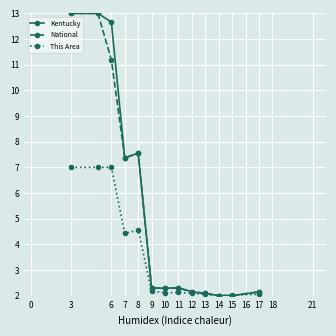

What is the minimum value for Kentucky?

2.0